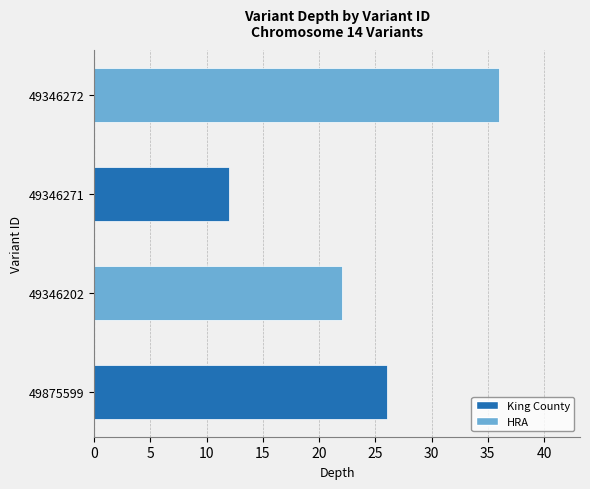

What is the maximum value shown in the chart?

36